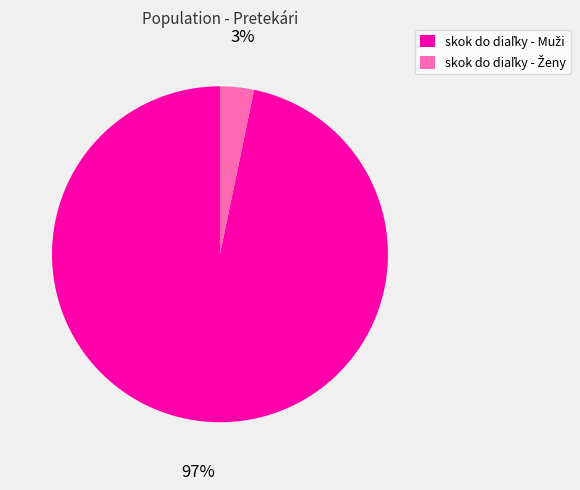

To the nearest percent, what is the average slice percentage?

50%